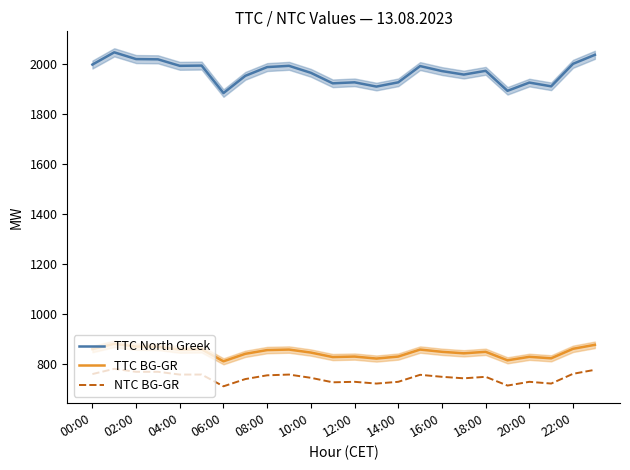

Is the value of TTC BG-GR at 14:00 greater than the value of TTC North Greek at 04:00?

No